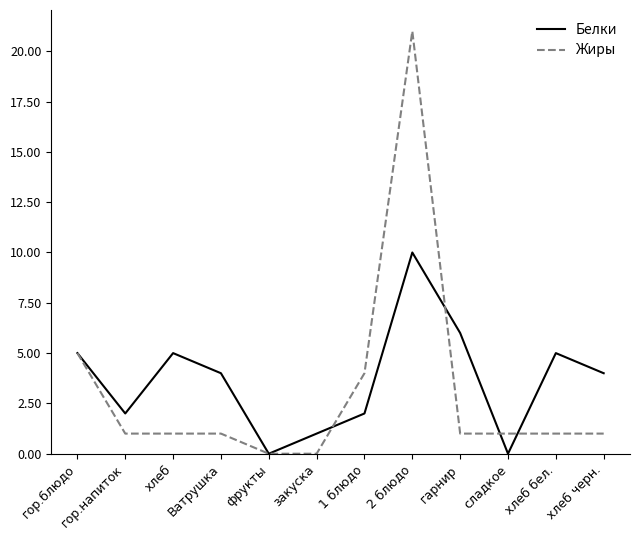

At which category does Белки reach its first local peak?

хлеб